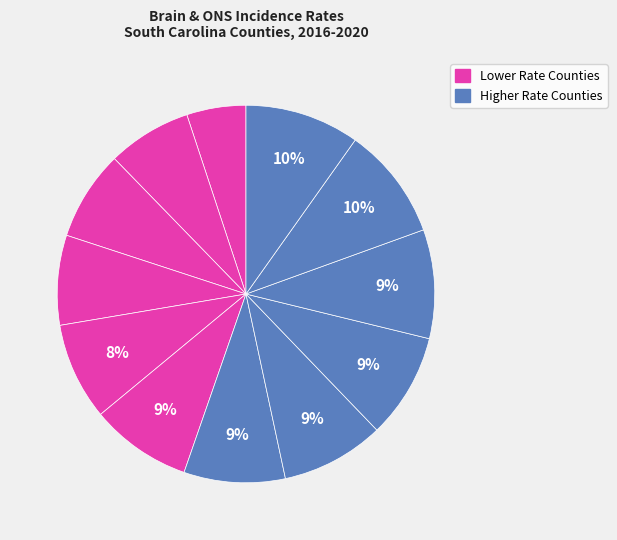

How many slices are in this pie chart?

12